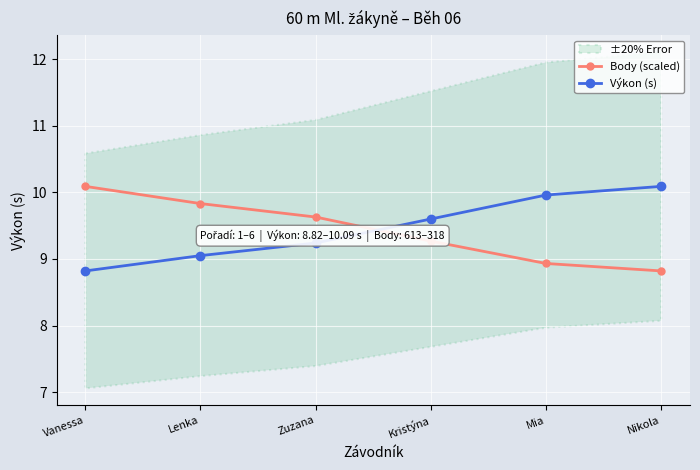

What is the lowest value of the Body (scaled) series?

8.8